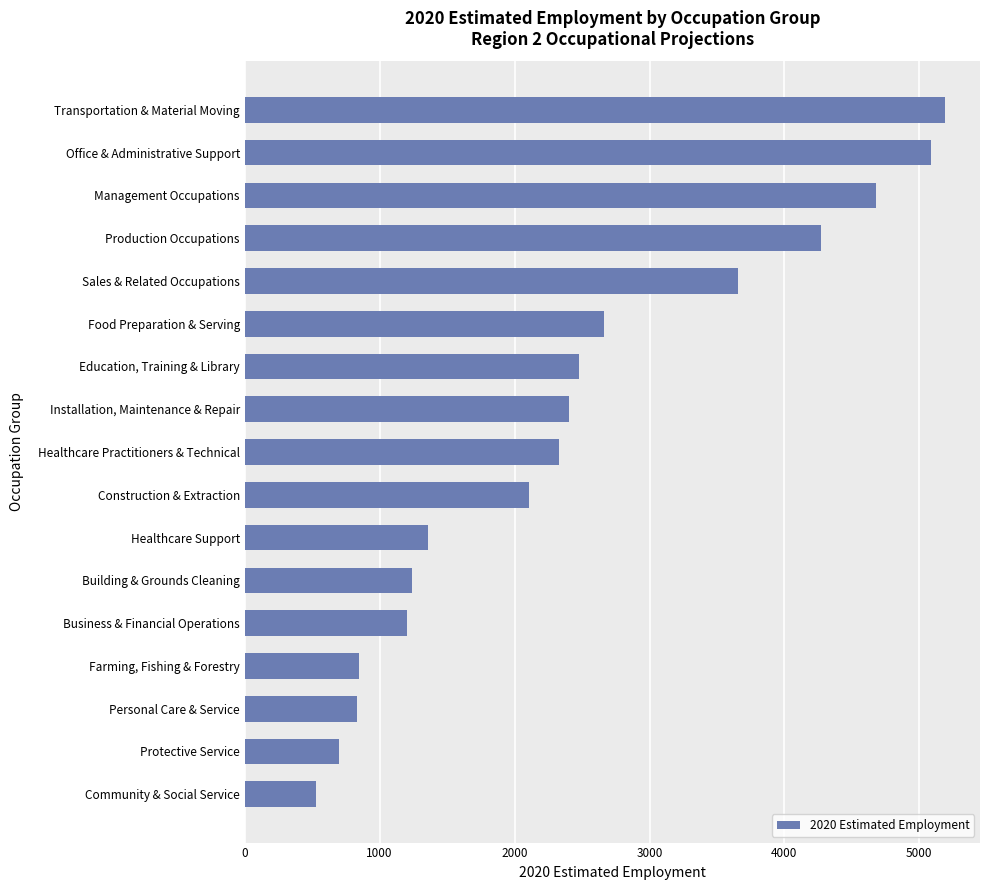

How many bars are there in total?

17